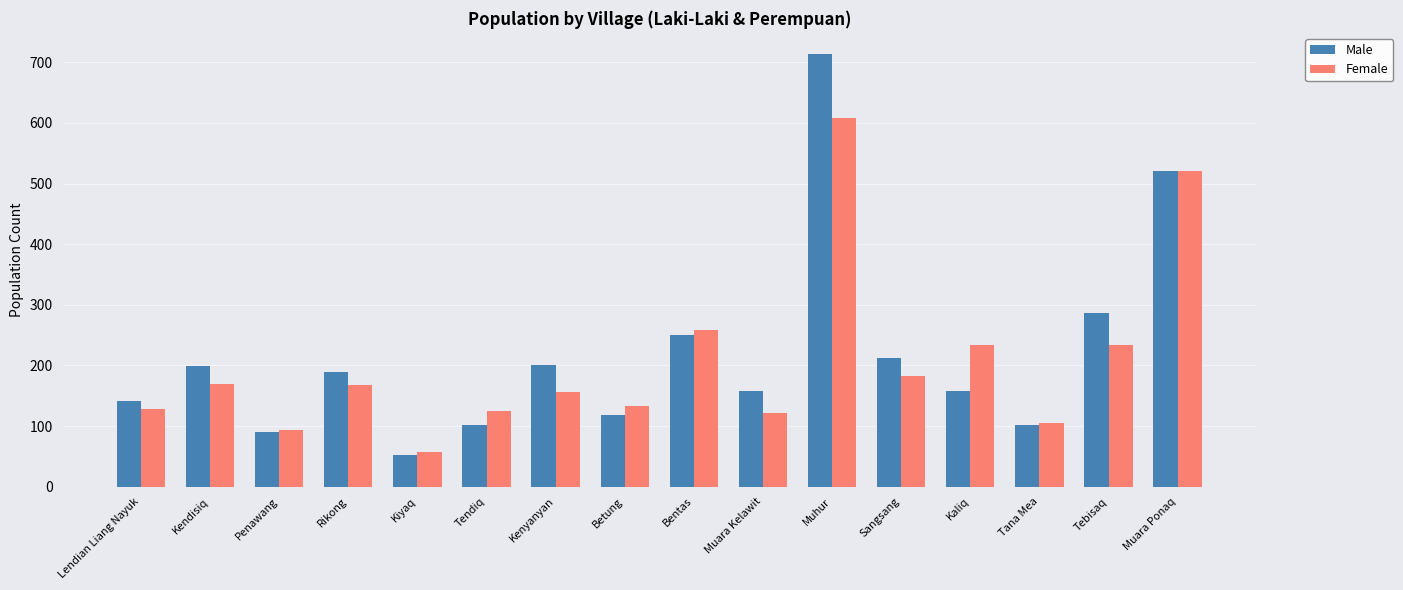

Where is Female nearest to the value 333?

Bentas